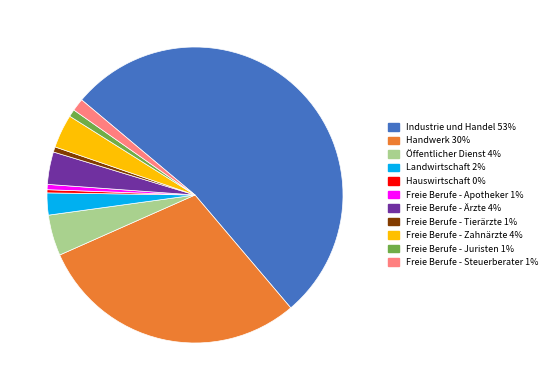

Approximately how many times larger is the value at Öffentlicher Dienst 4% compared to Freie Berufe - Tierärzte 1%?

7.8